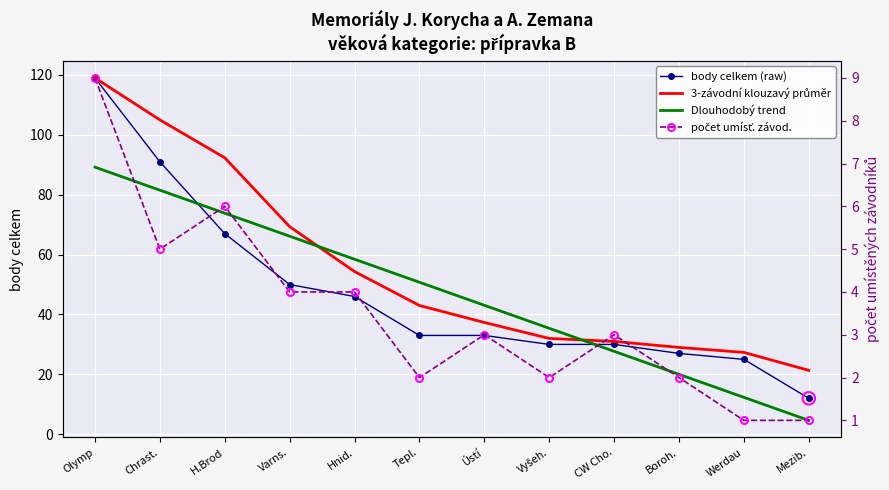

Which series reaches the minimum Y coordinate?

počet umísť. závod.